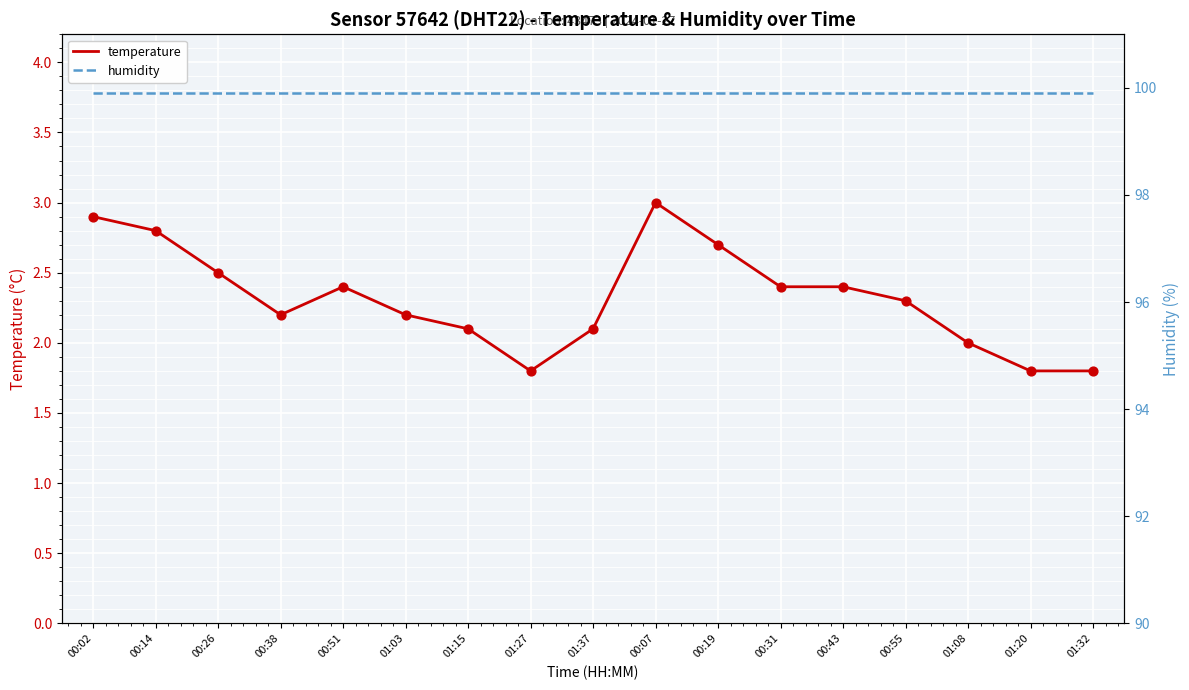

At how many categories does at least one series exceed 14?

17